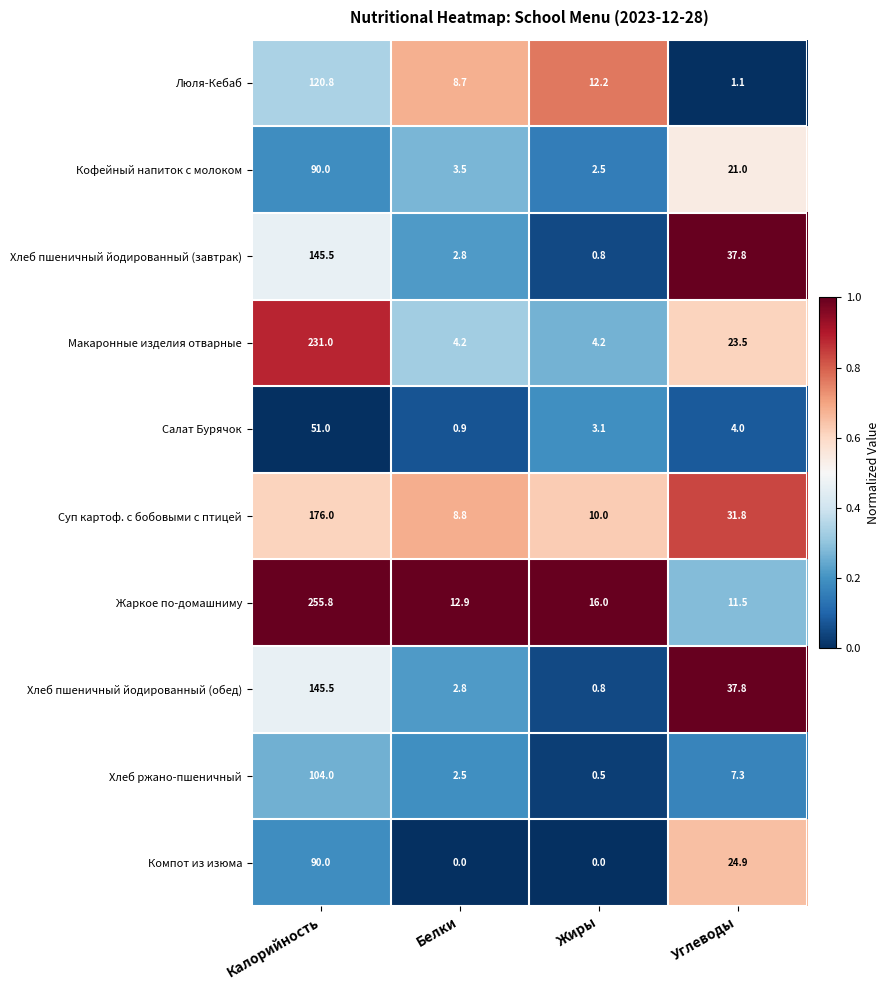

What is the lowest value of the Салат Бурячок series?

0.9